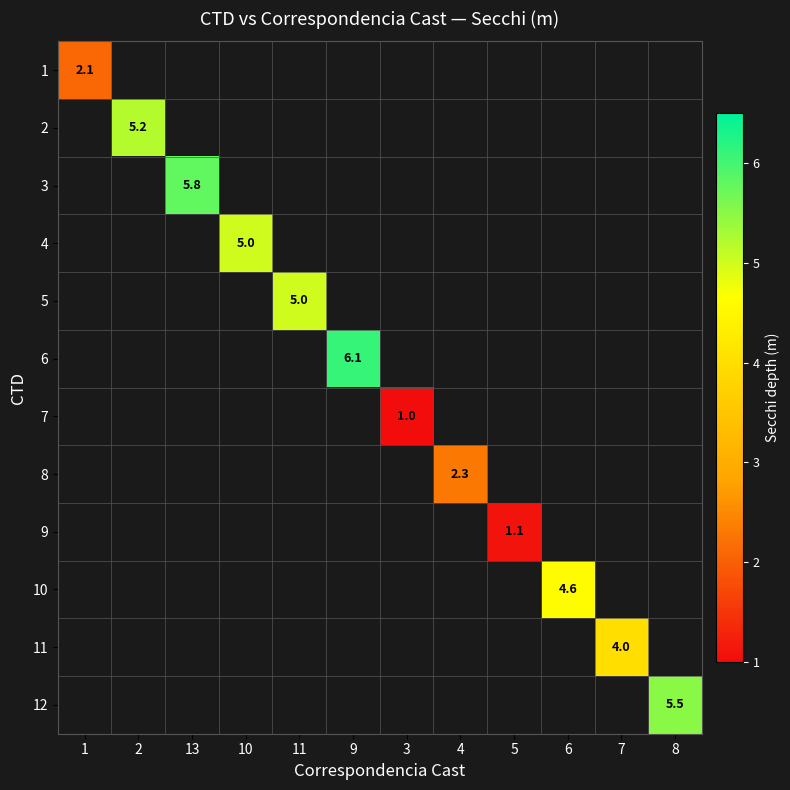

The 9 series shows 1.1 at 5. True or false?

True